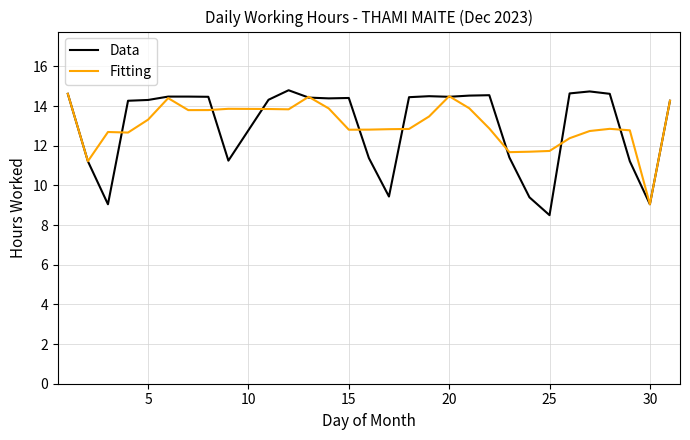

What is the highest value of the Data series?

14.8